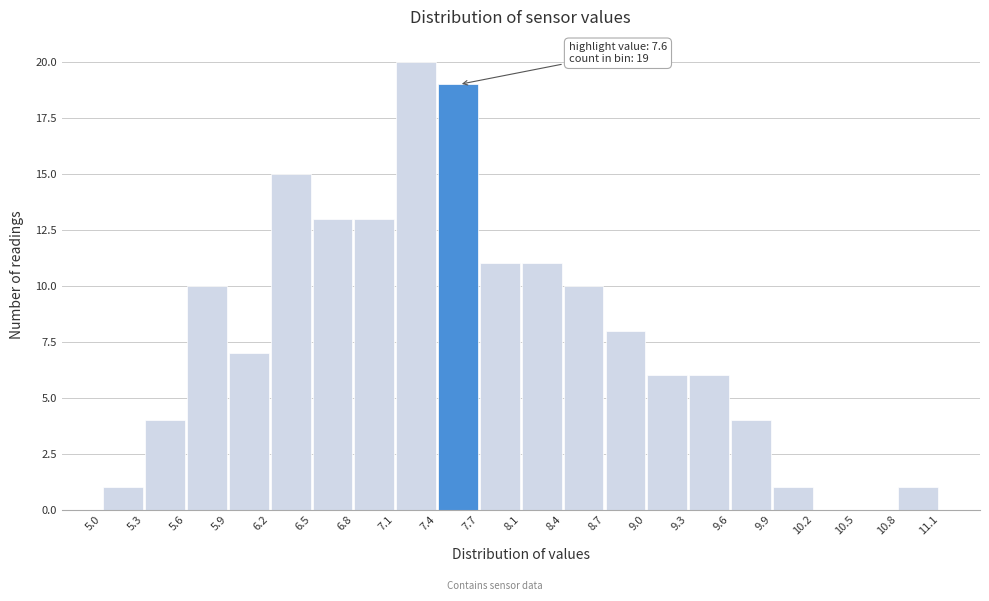

Over which range of the x-axis is the bar tallest?

7.1 to 7.4